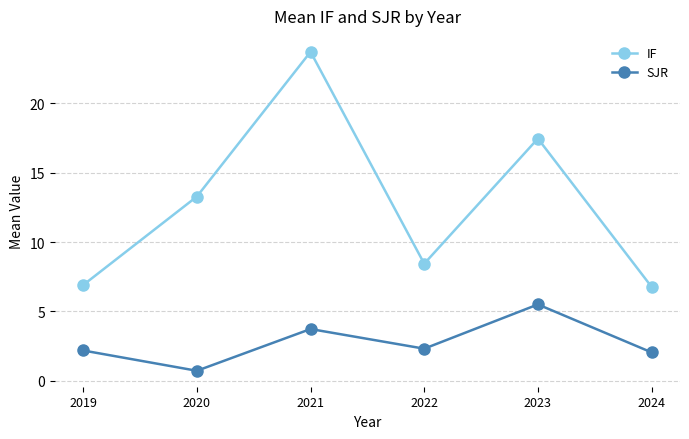

True or false: IF and SJR cross at least once.

False